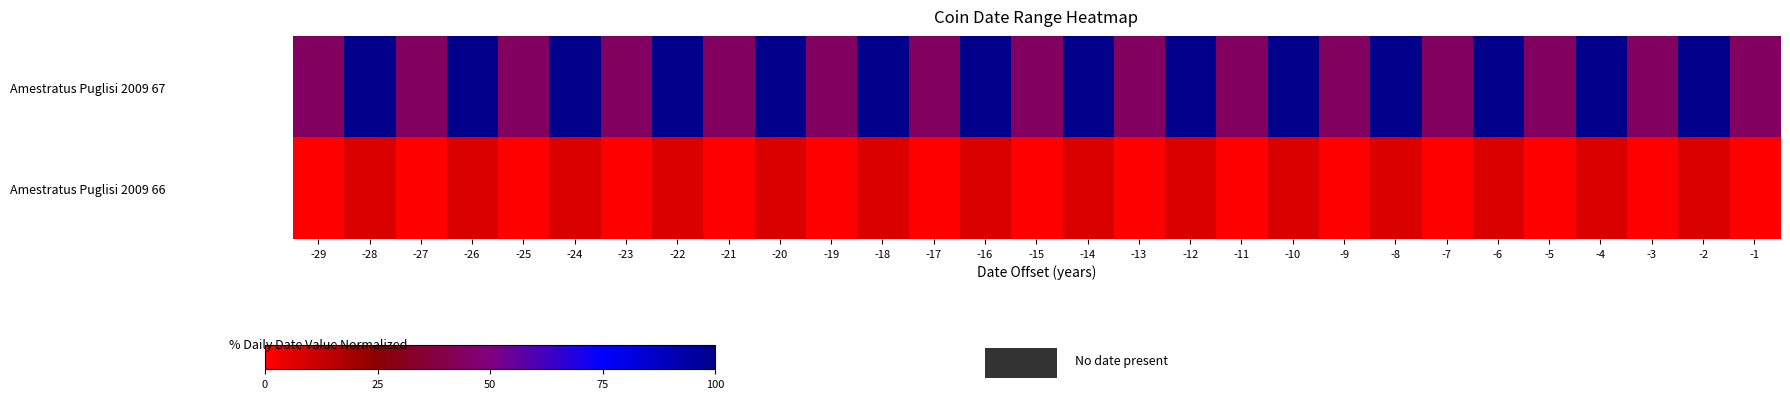

List the series in order of their peak value, highest first.

Amestratus Puglisi 2009 67, Amestratus Puglisi 2009 66